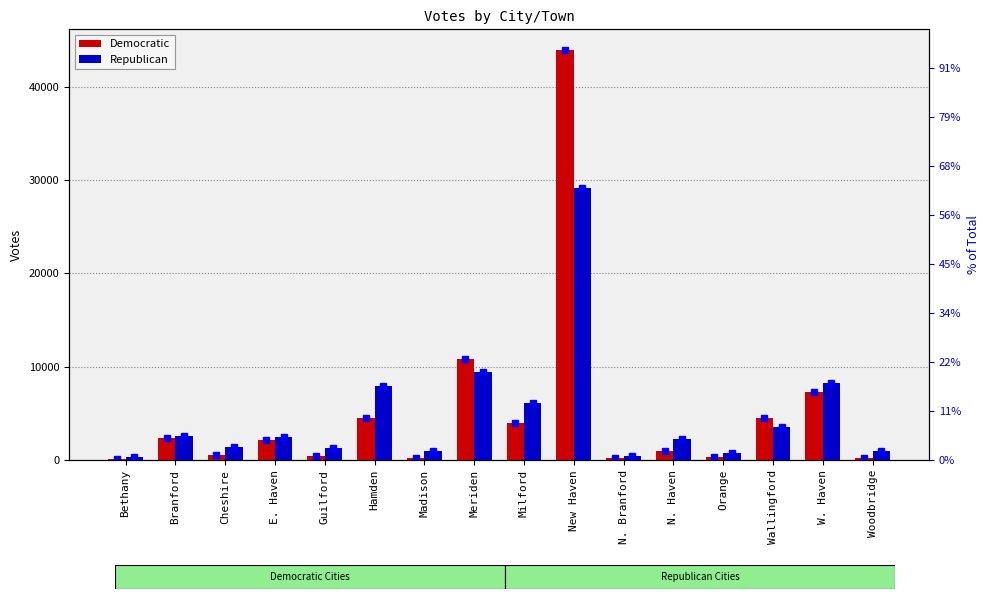

What is the maximum value for Democratic?

43941